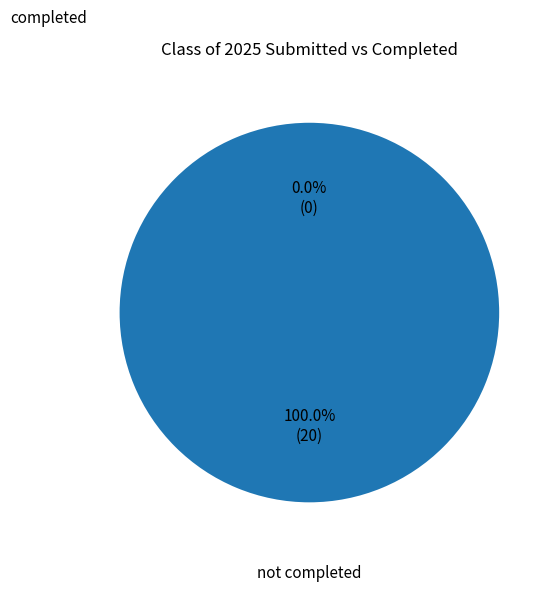

Rank the series by their average value, from lowest to highest.

Completed, Submitted